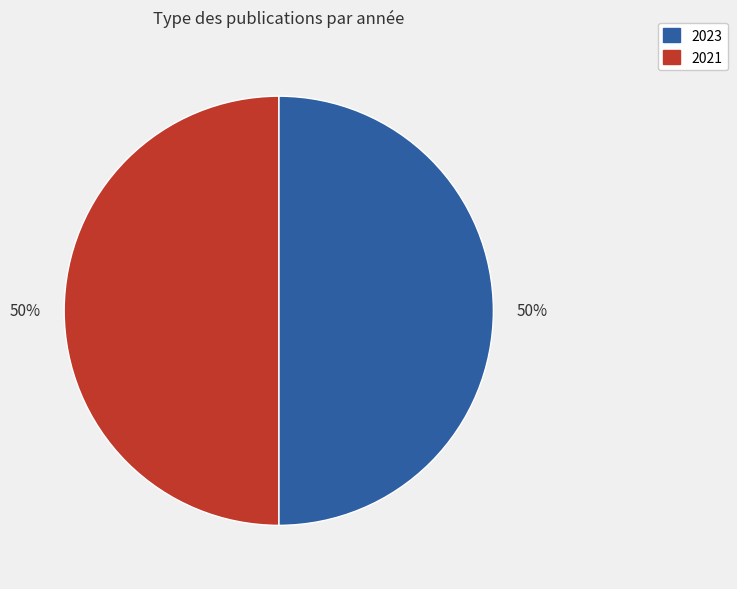

Is it true that 2021 is 50% of the pie?

True